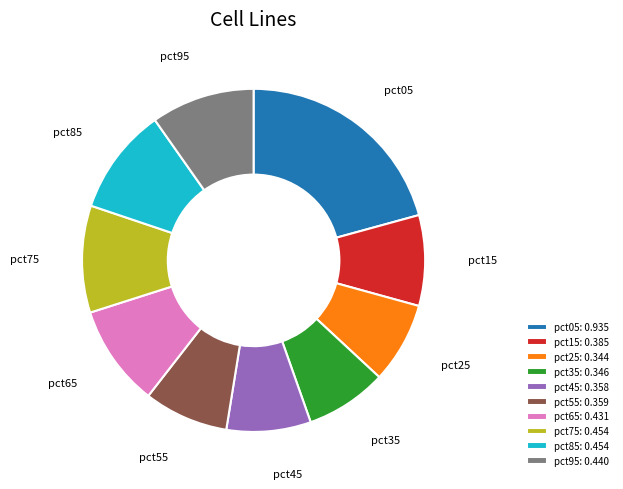

Which slice is the largest?

pct05